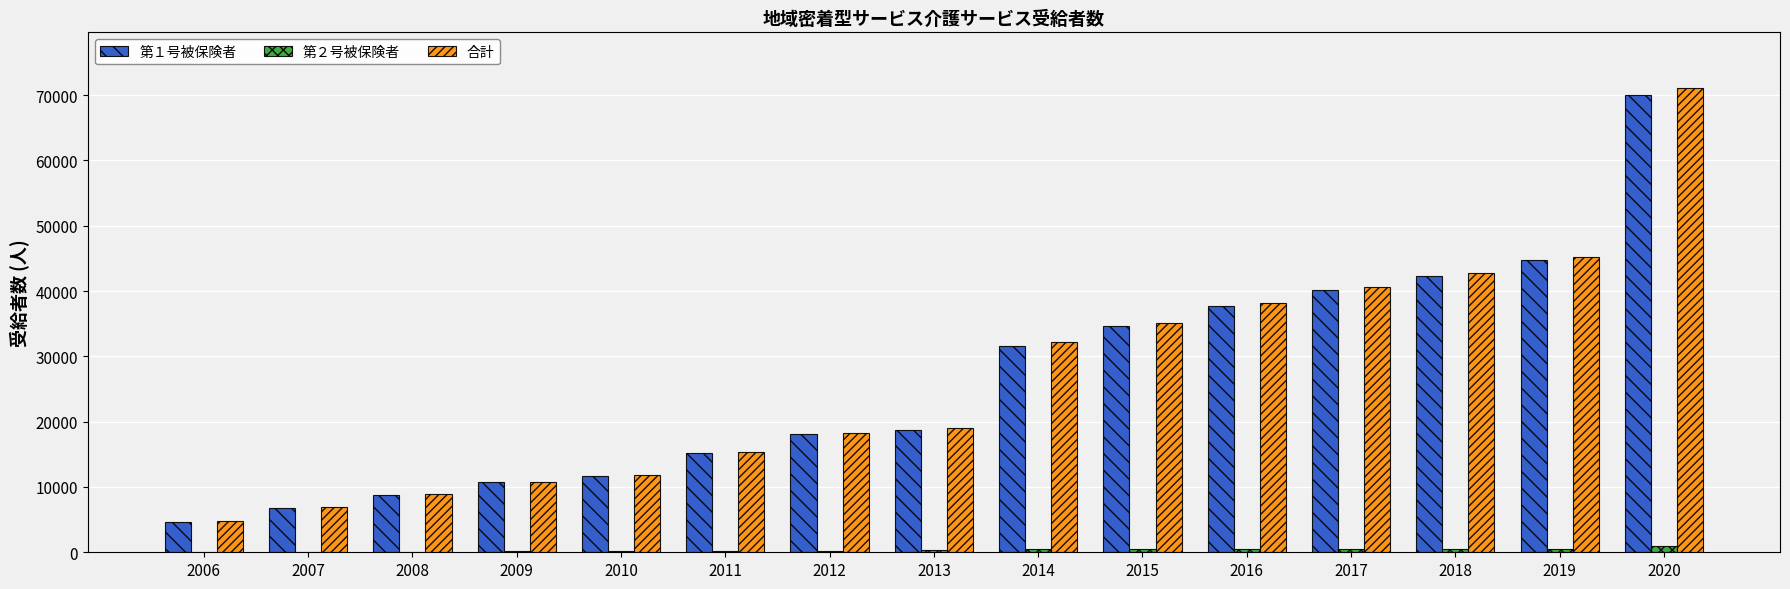

What is the highest value of the 合計 series?

71073